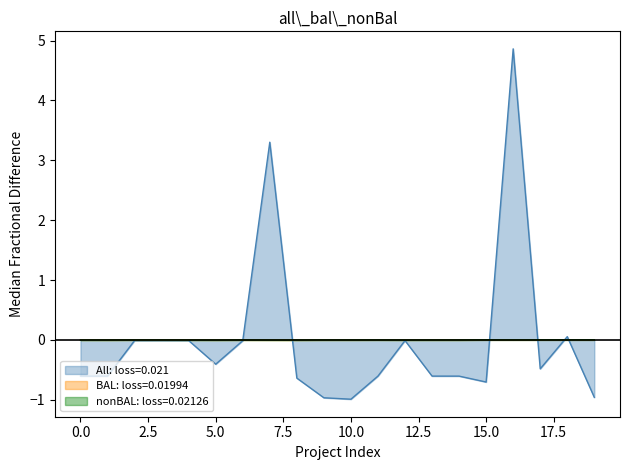

What is the value of the All: Total economico point at the 6th from the left?

-0.4